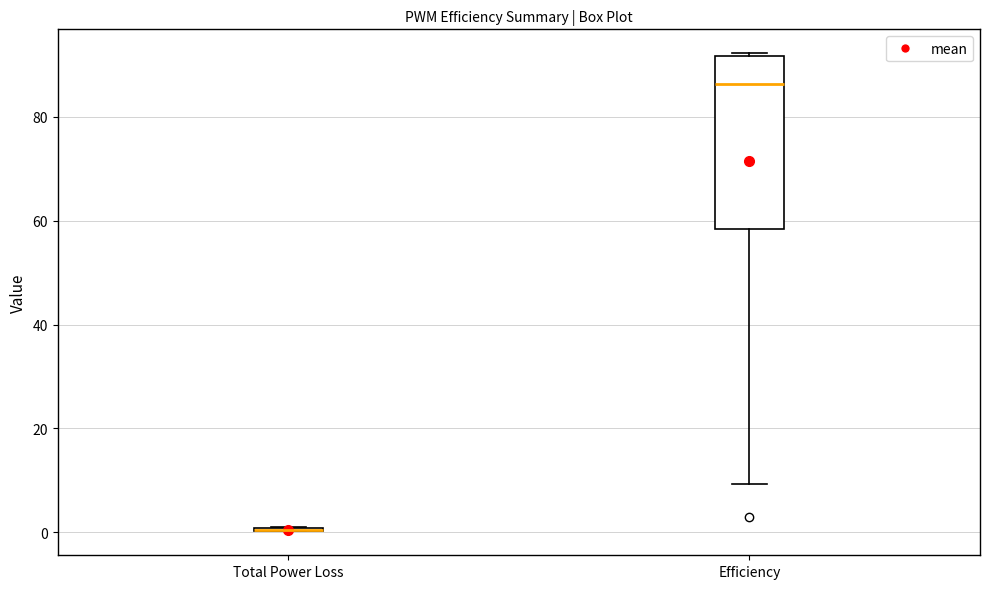

Comparing the boxes themselves (not the whiskers), which one is the tallest?

Efficiency